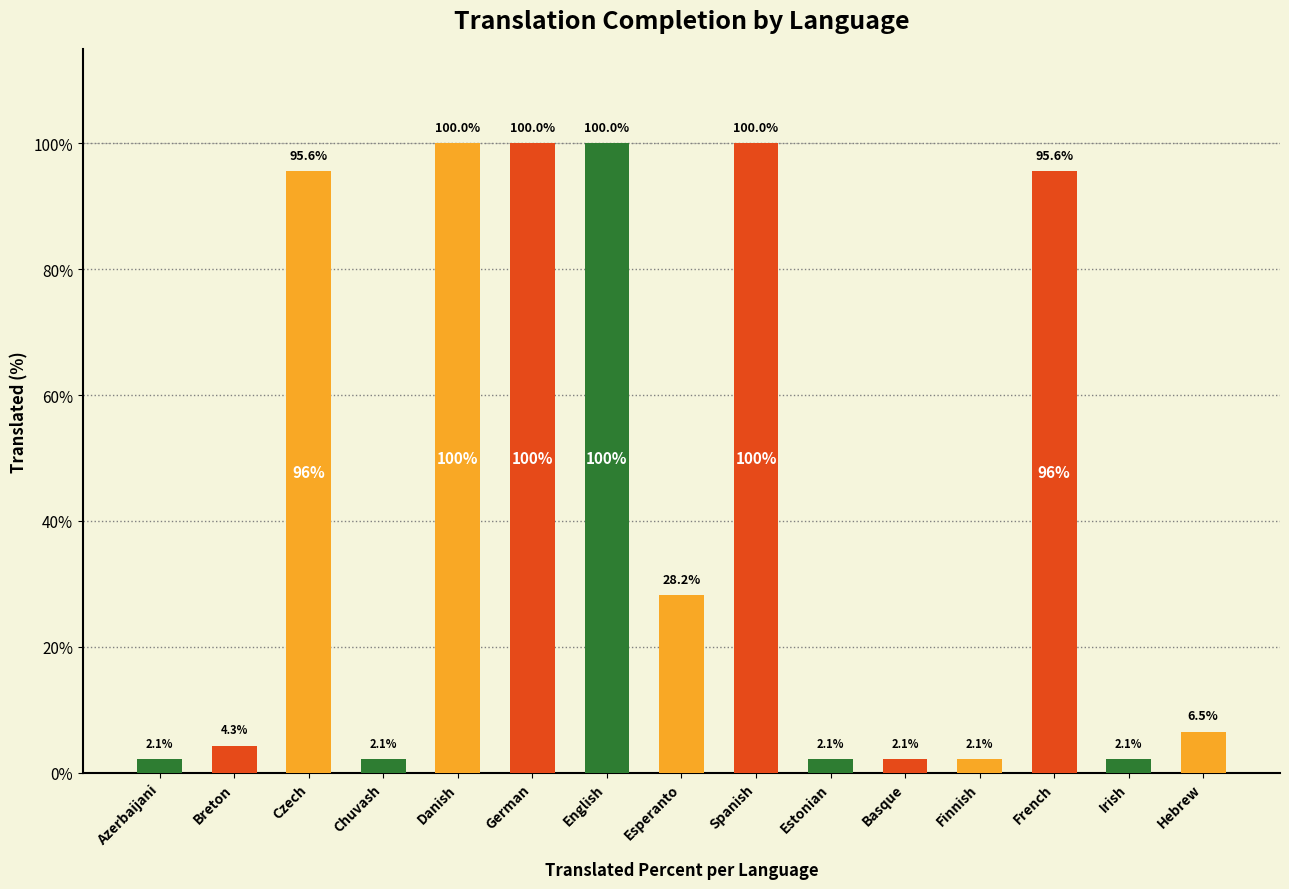

The chart shows a value of 2.1 at Chuvash. True or false?

True